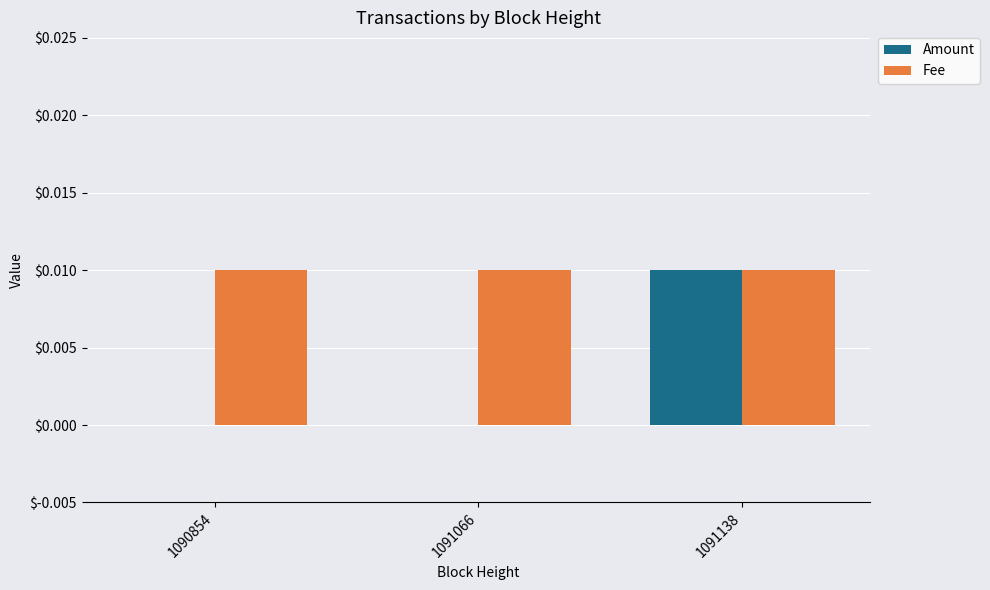

Between 1091066 and 1091138, which series saw the biggest shift?

Amount